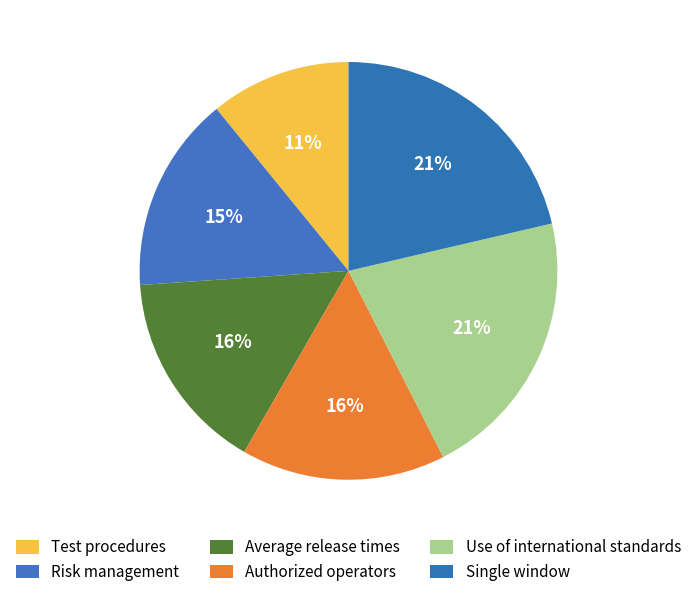

Rank the categories by value from highest to lowest.

Single window, Use of international standards, Authorized operators, Average release times, Risk management, Test procedures